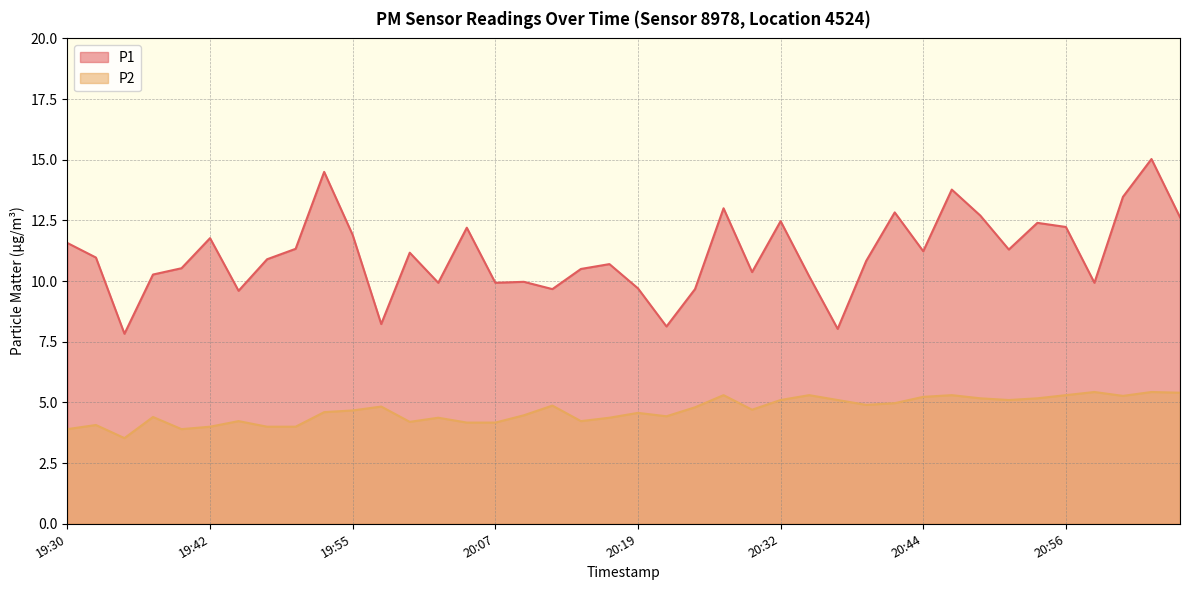

How many lines are shown in the chart?

2